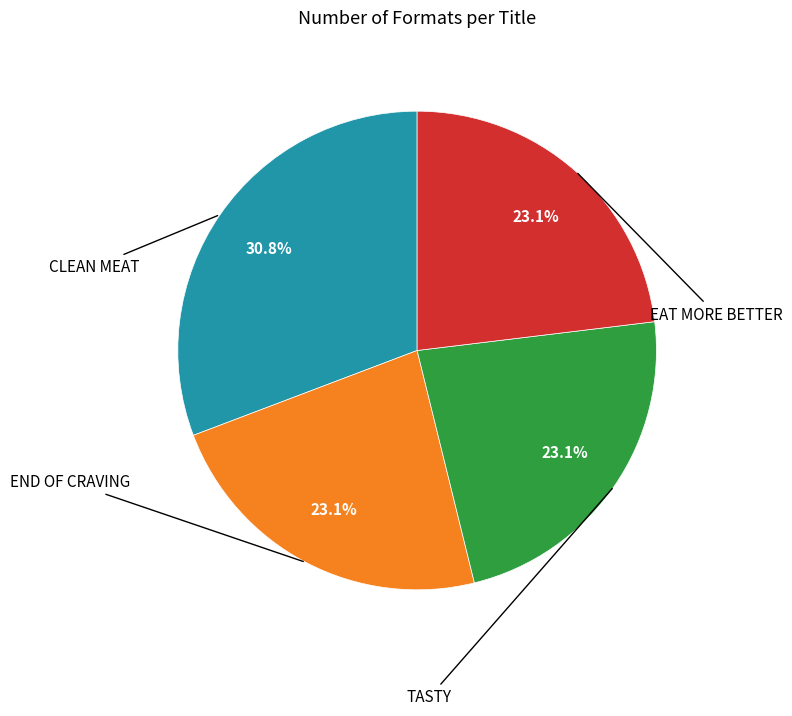

Is there a majority slice in this chart?

No